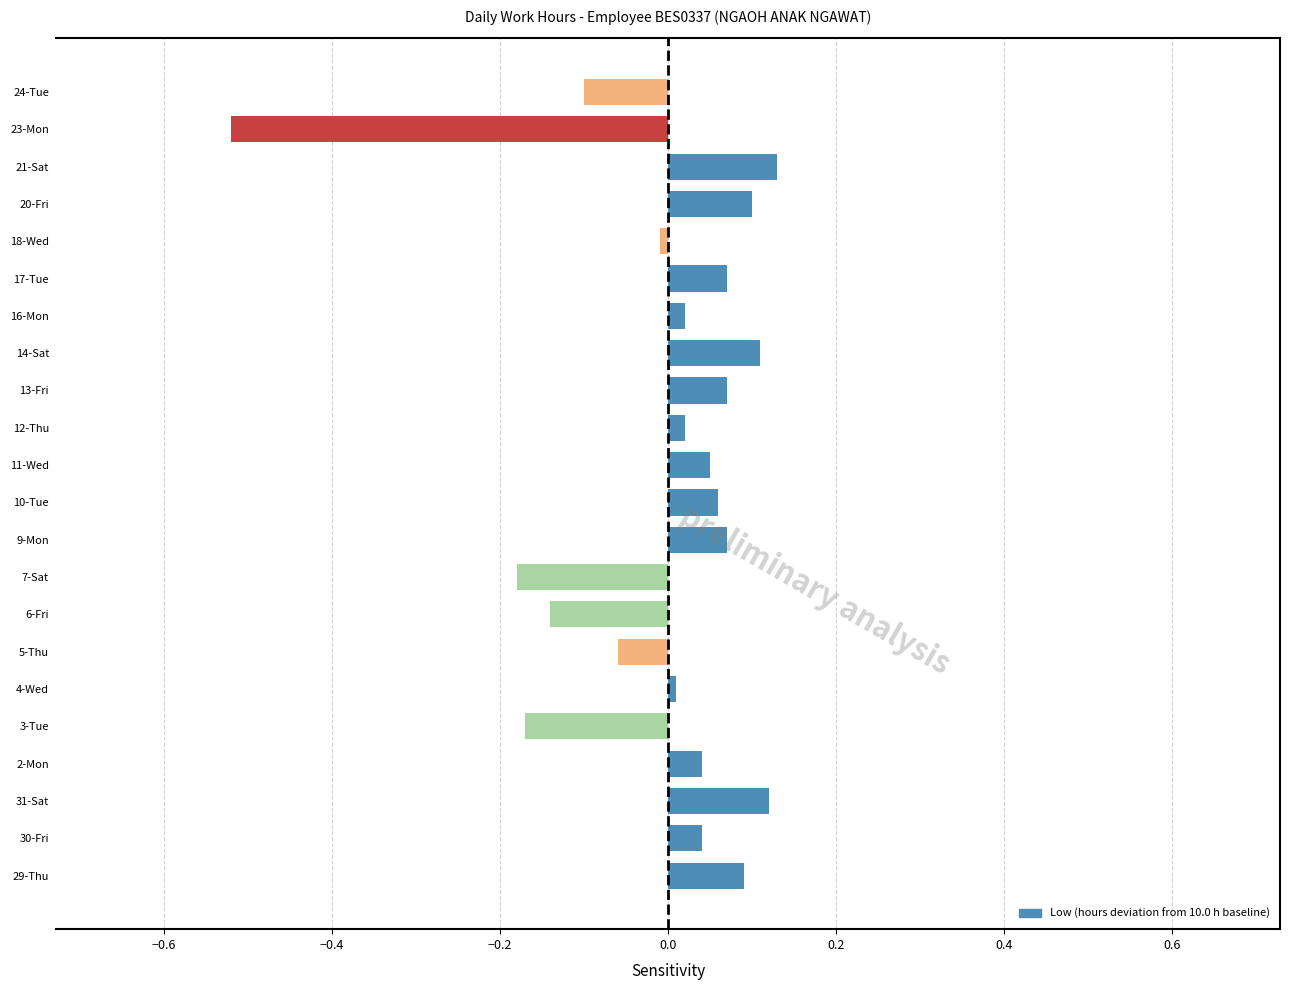

Which has a higher value, 20-Fri or 9-Mon?

20-Fri